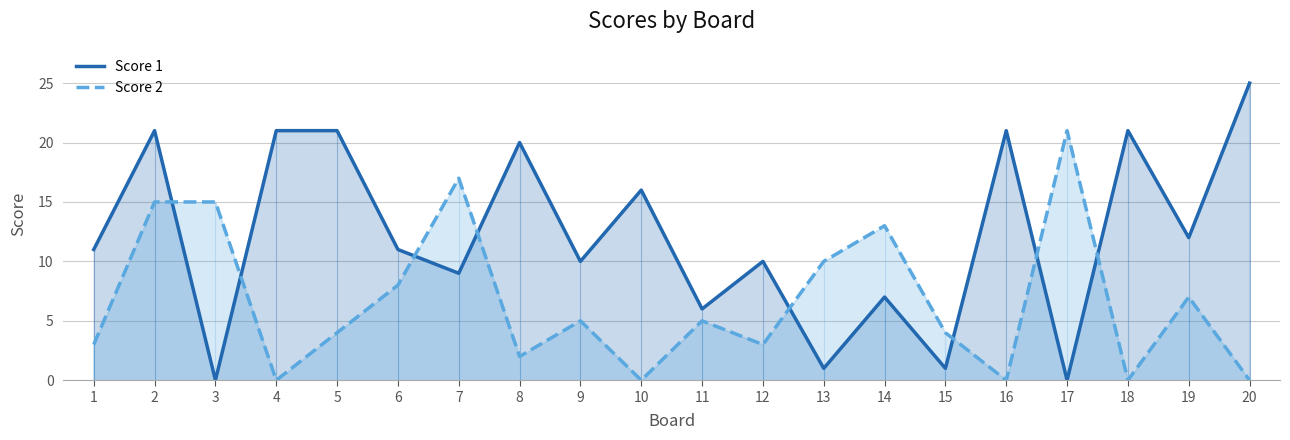

After their last crossing, which series has the higher values: Score 1 or Score 2?

Score 1